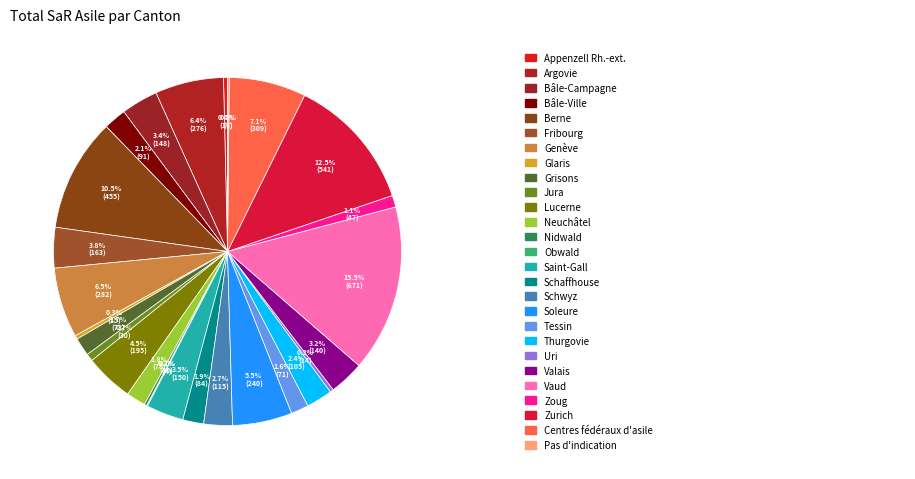

To the nearest percent, what is the average slice percentage?

4%